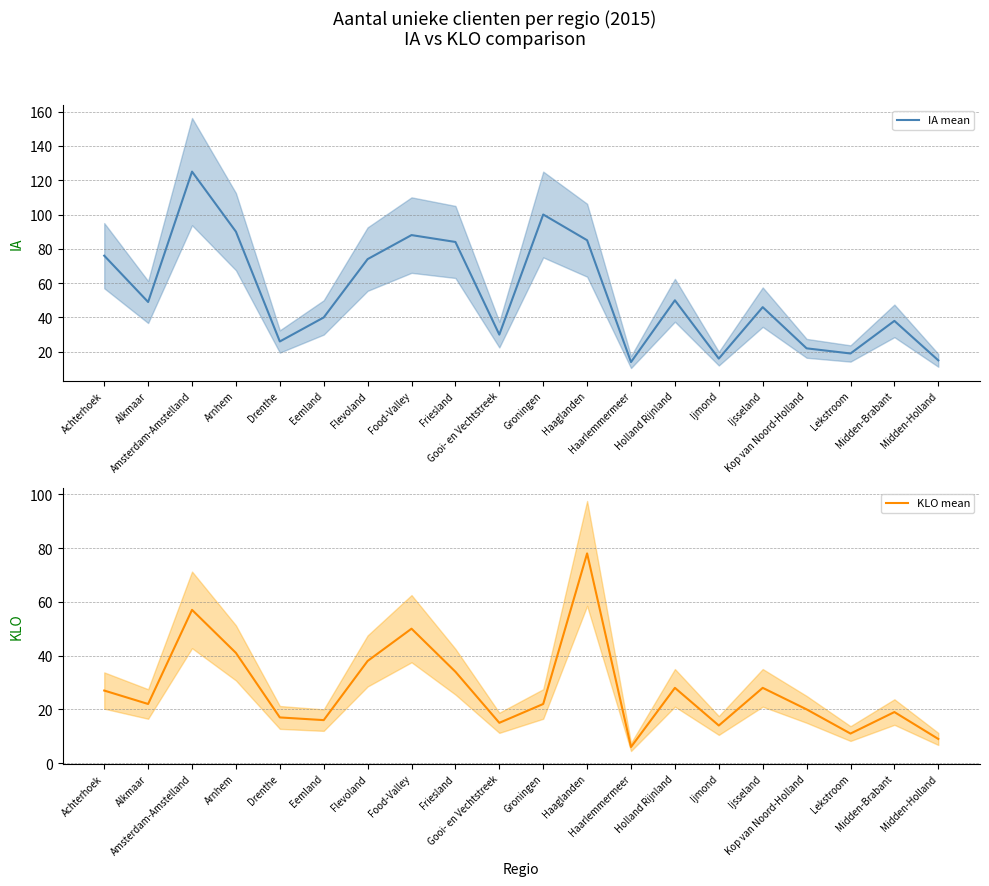

True or false: KLO mean and IA mean cross at least once.

False